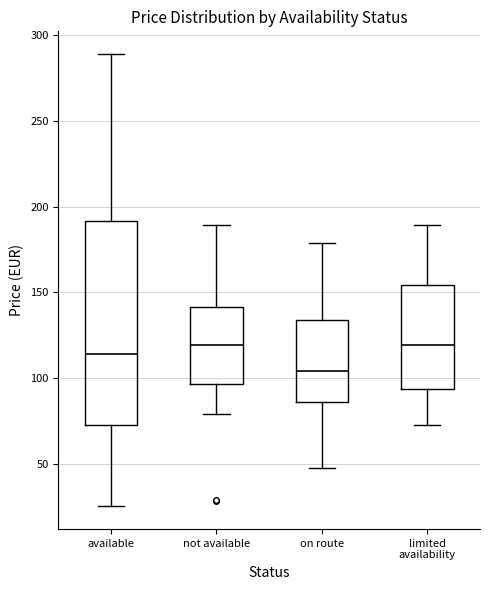

Reading left to right, read every box against the y-axis: the position of its median line, the range the box covers, and the ends of its whiskers. The values are not printed on the chart, so give them approximately, as read against the axis.

available: median 115, box 70 to 190, whiskers 25 to 290
not available: median 120, box 95 to 140, whiskers 80 to 190
on route: median 105, box 85 to 135, whiskers 45 to 180
limited availability: median 120, box 95 to 155, whiskers 70 to 190